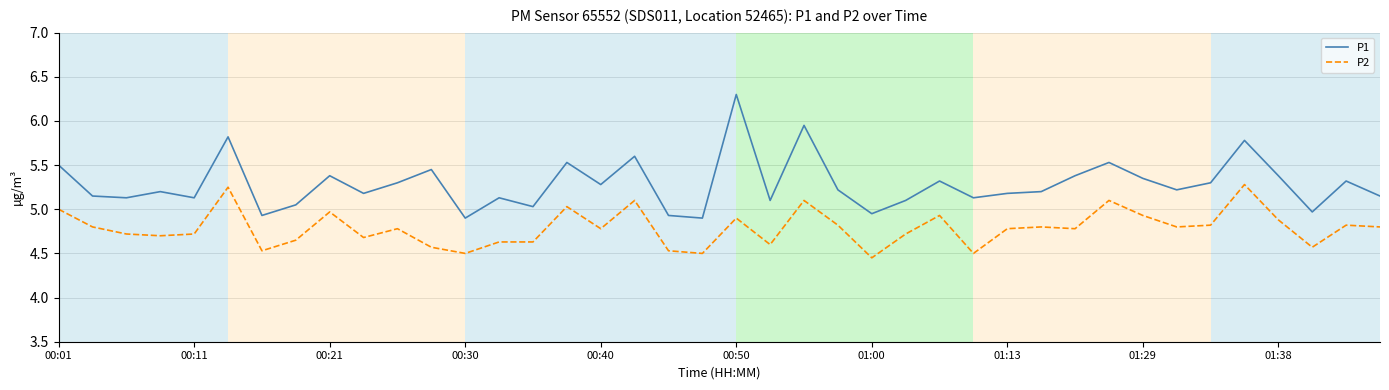

What is the maximum value for P1?

6.3